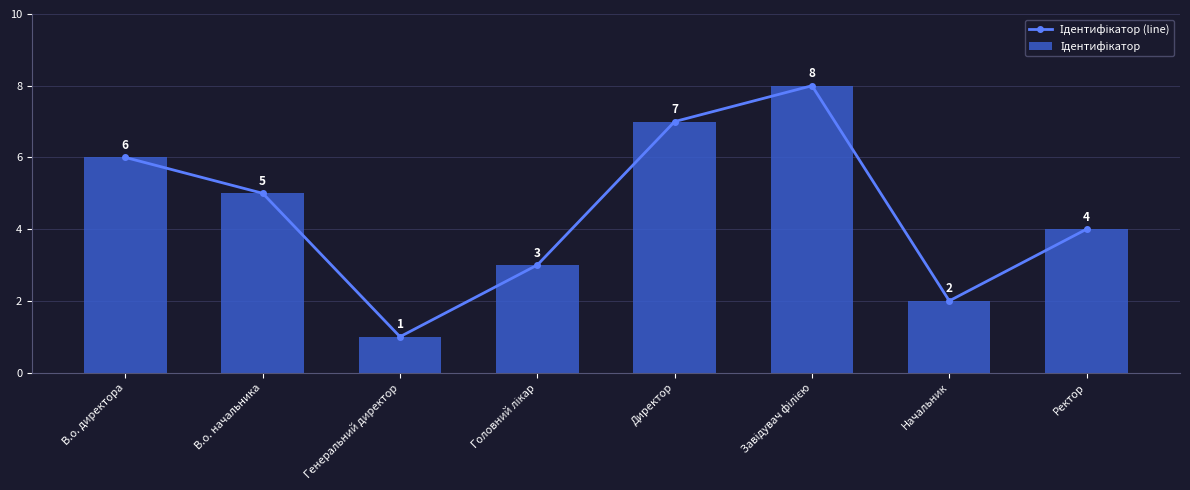

What is the value of the Ідентифікатор (line) bar at the 5th from the left?

7